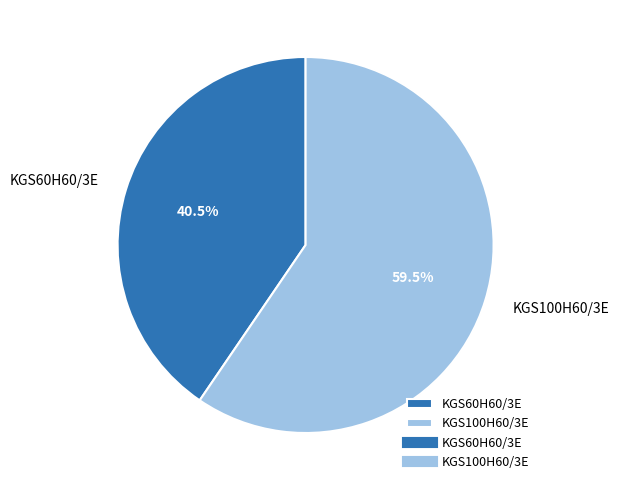

Rank the categories by value from lowest to highest.

KGS60H60/3E, KGS100H60/3E